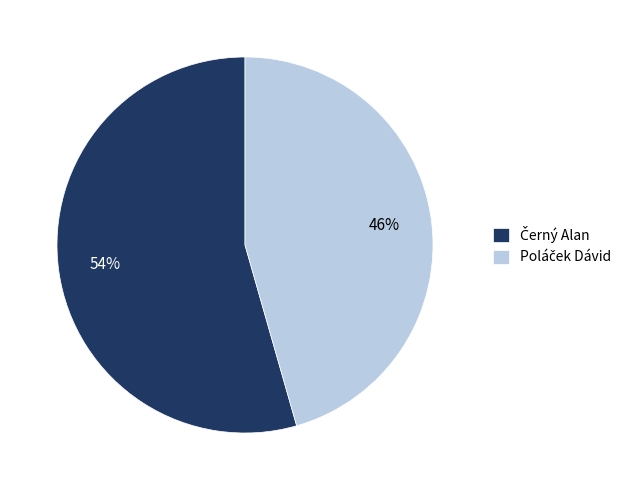

How many slices are in this pie chart?

2